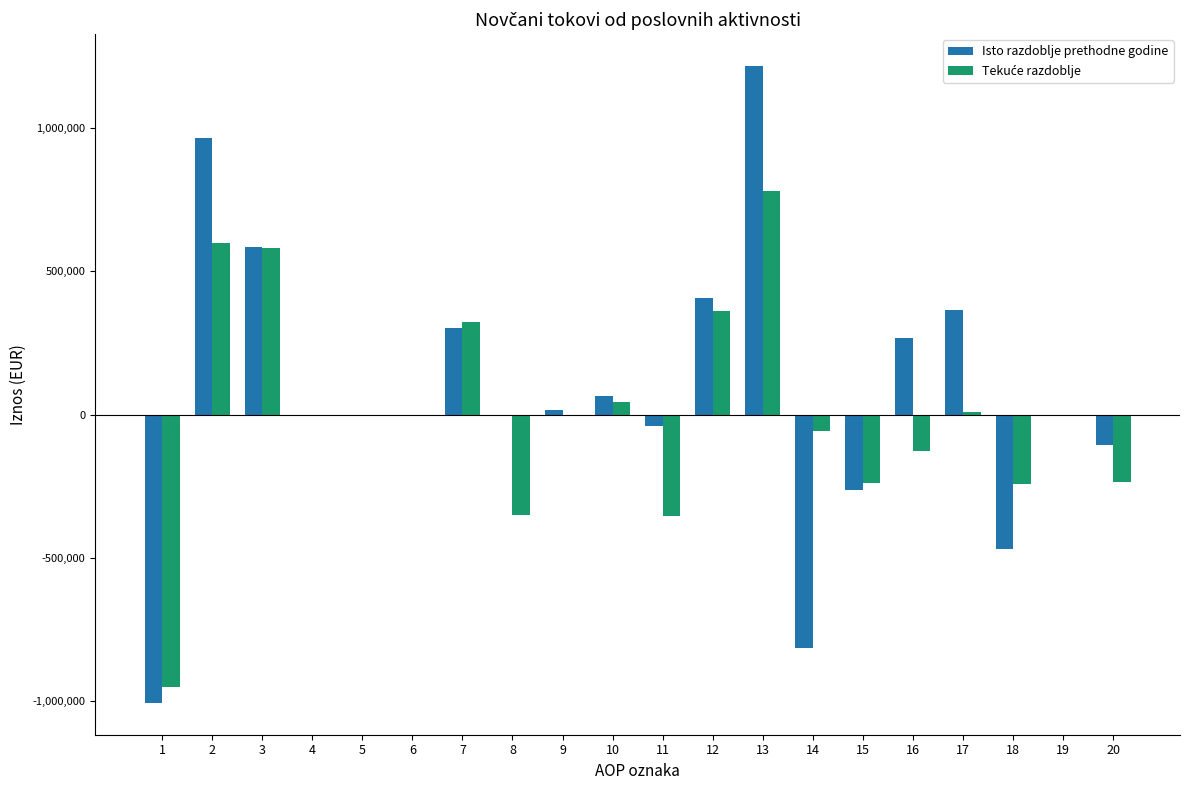

At which category is the sum across all series the highest?

13